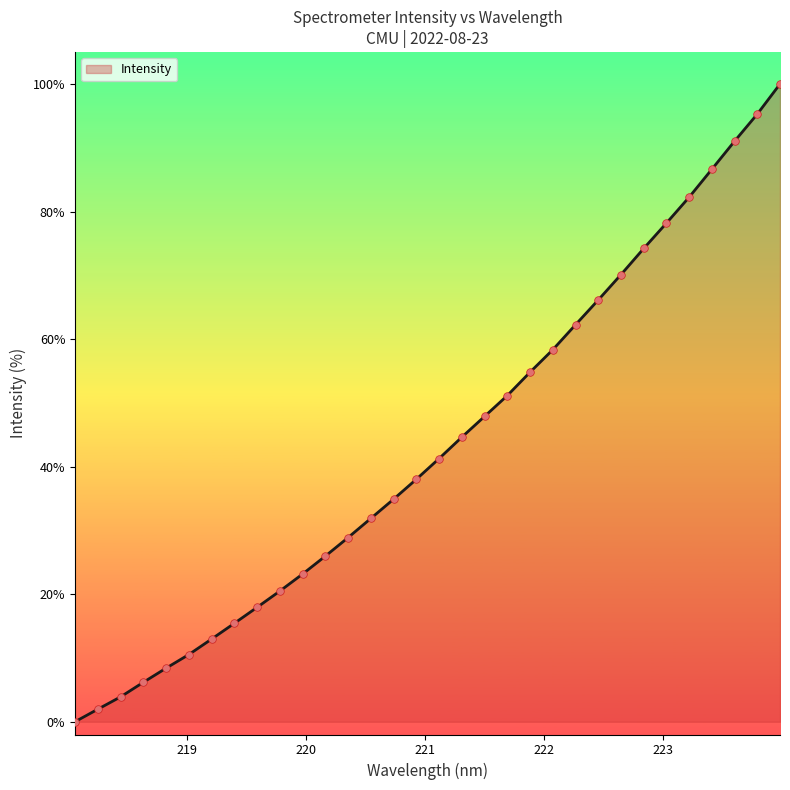

What is the greatest value displayed?

100.0